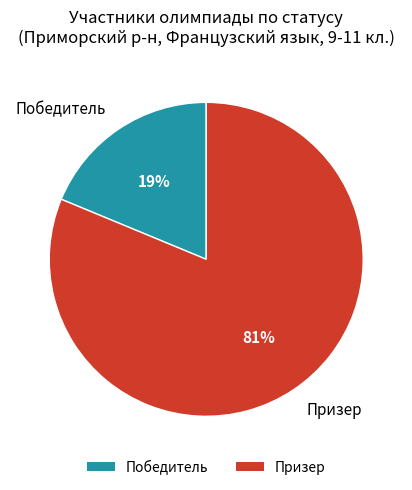

Which category accounts for the majority?

Призер